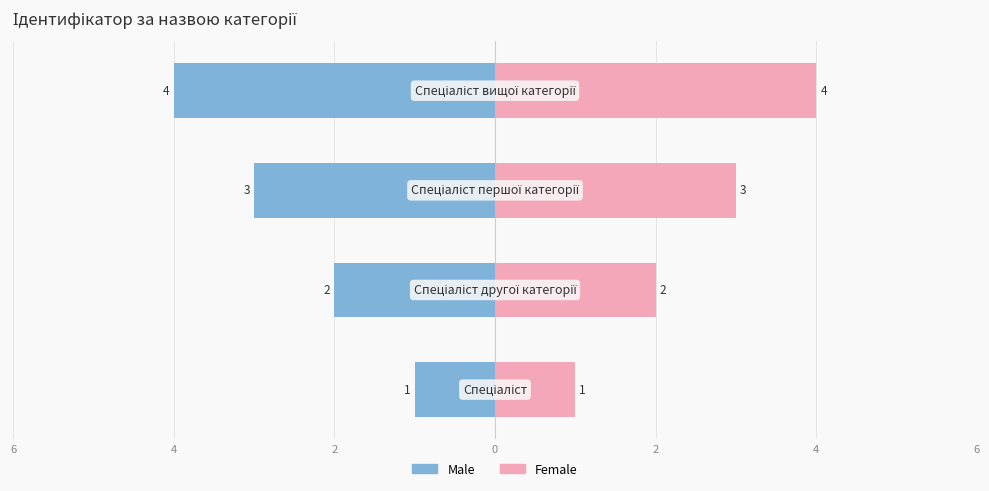

Count the number of data series in this chart.

2